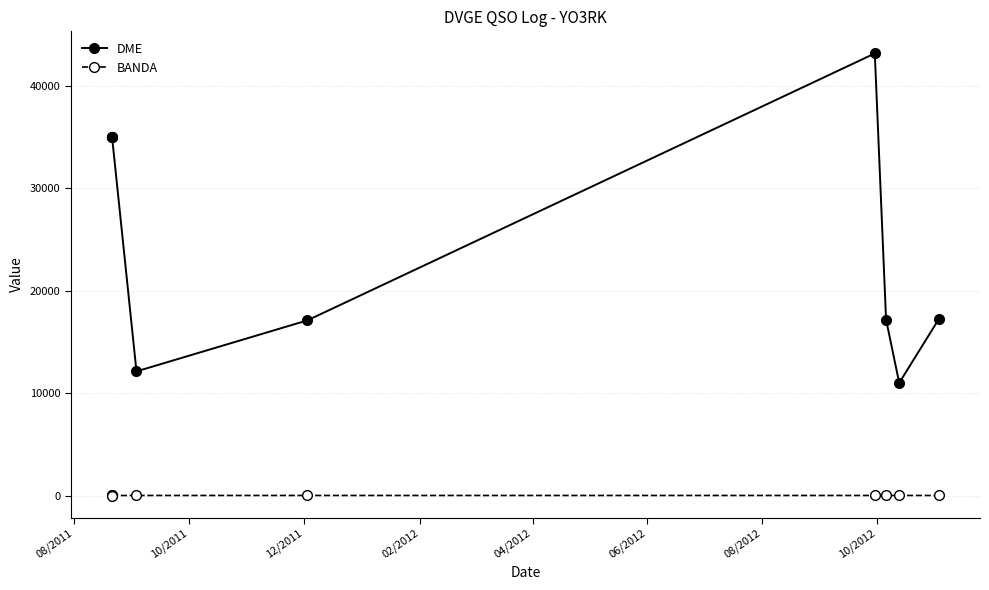

How many lines are shown in the chart?

2